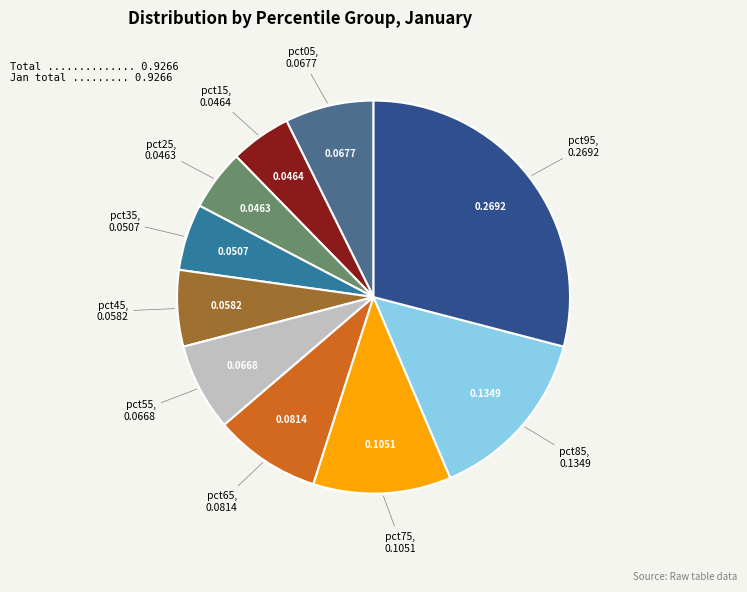

How many slices are in this pie chart?

10